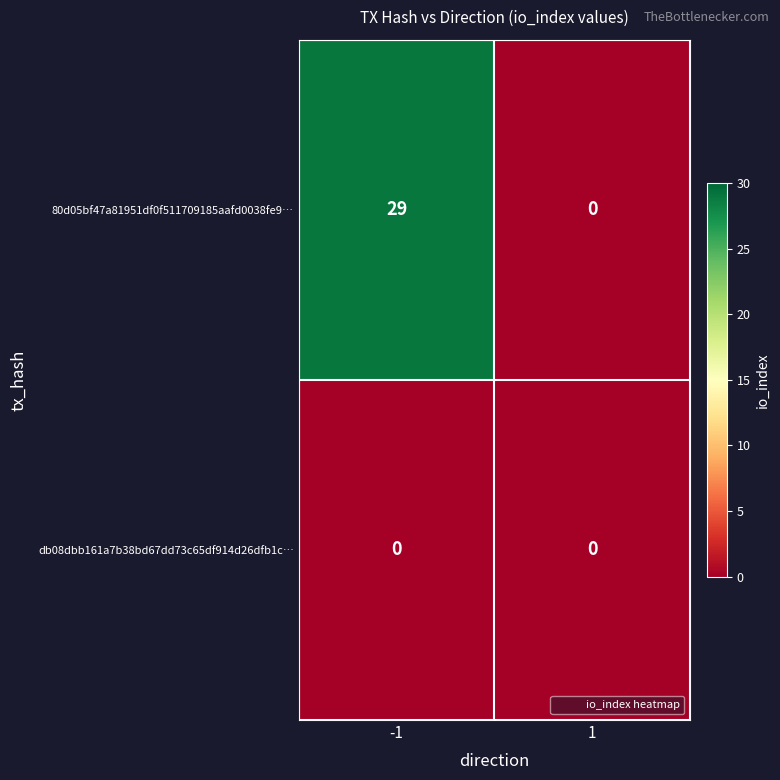

Between -1 and 1, which series saw the biggest shift?

80d05bf47a81951df0f511709185aafd0038fe9…